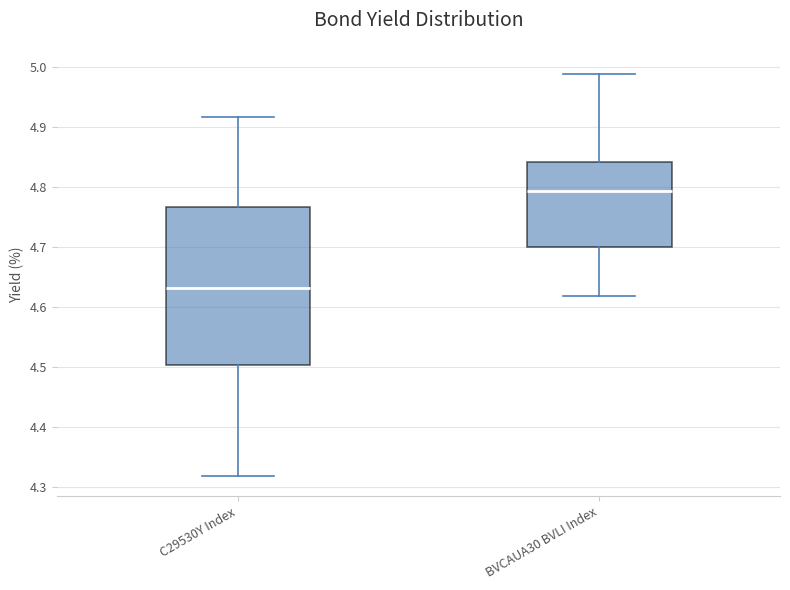

Which box has the highest median line?

BVCAUA30 BVLI Index